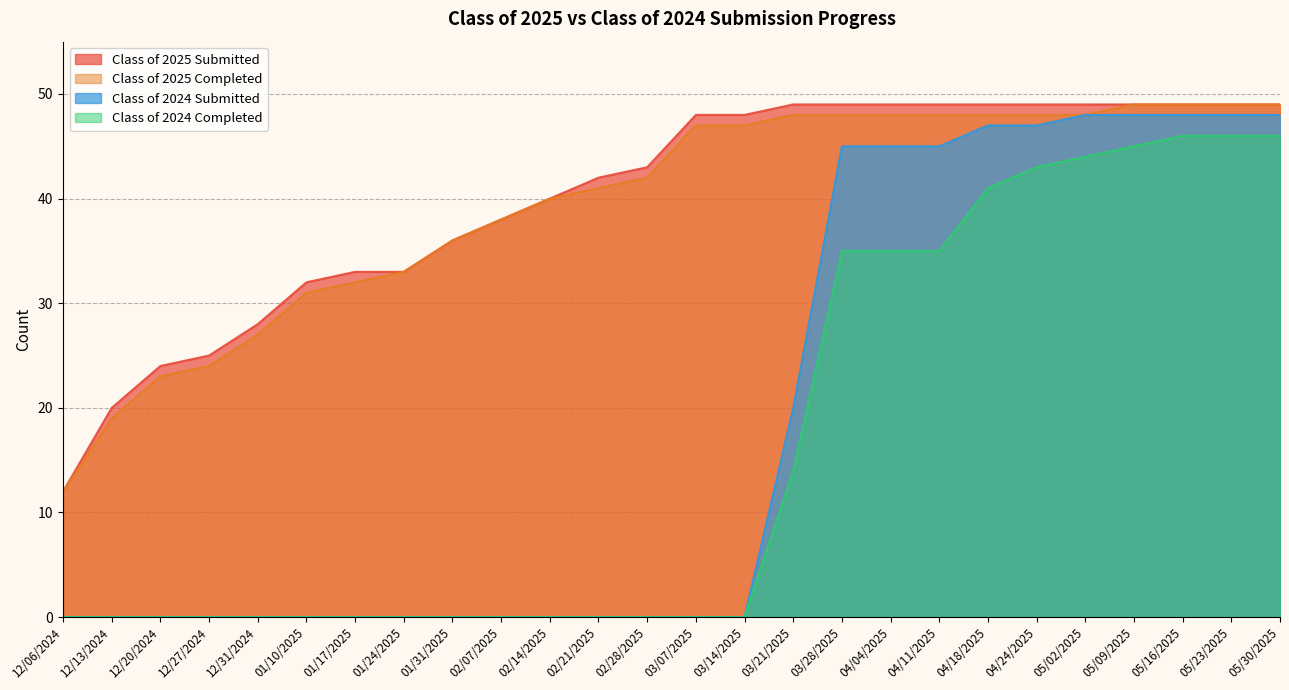

Which series has the widest spread of values?

Class of 2024 Submitted